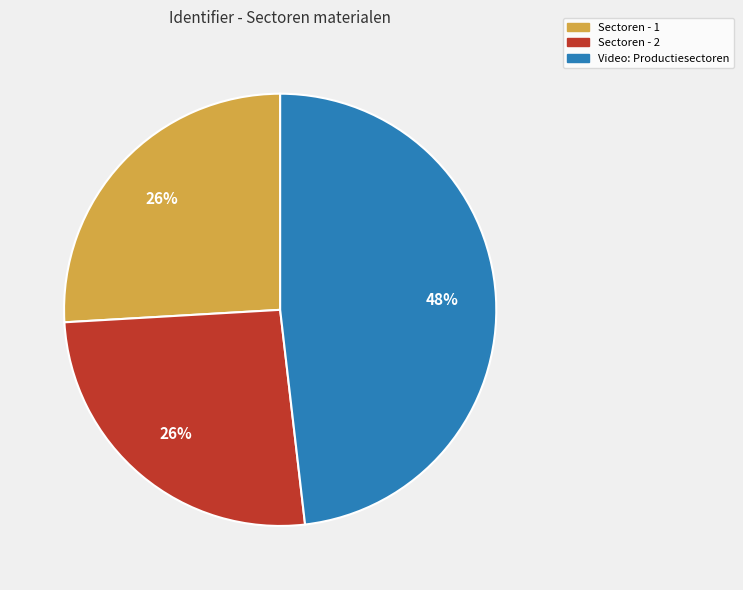

Between Video: Productiesectoren and Sectoren - 1, which is larger?

Video: Productiesectoren